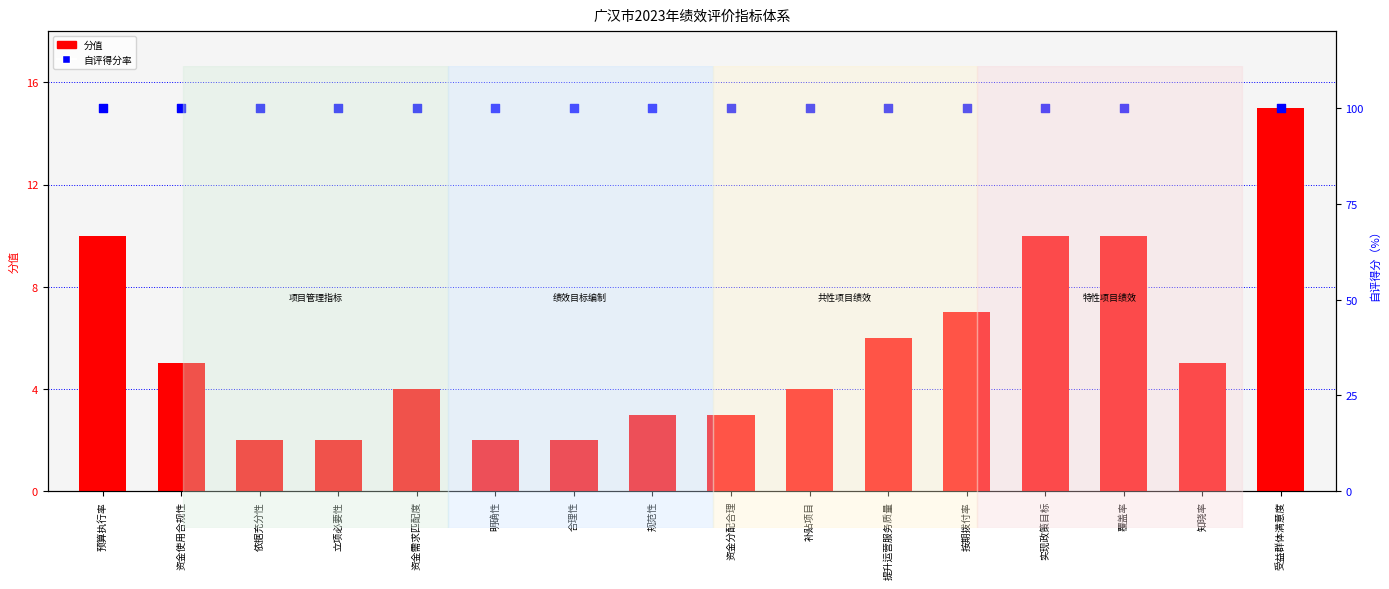

Which series has the largest total across all categories?

自评得分率